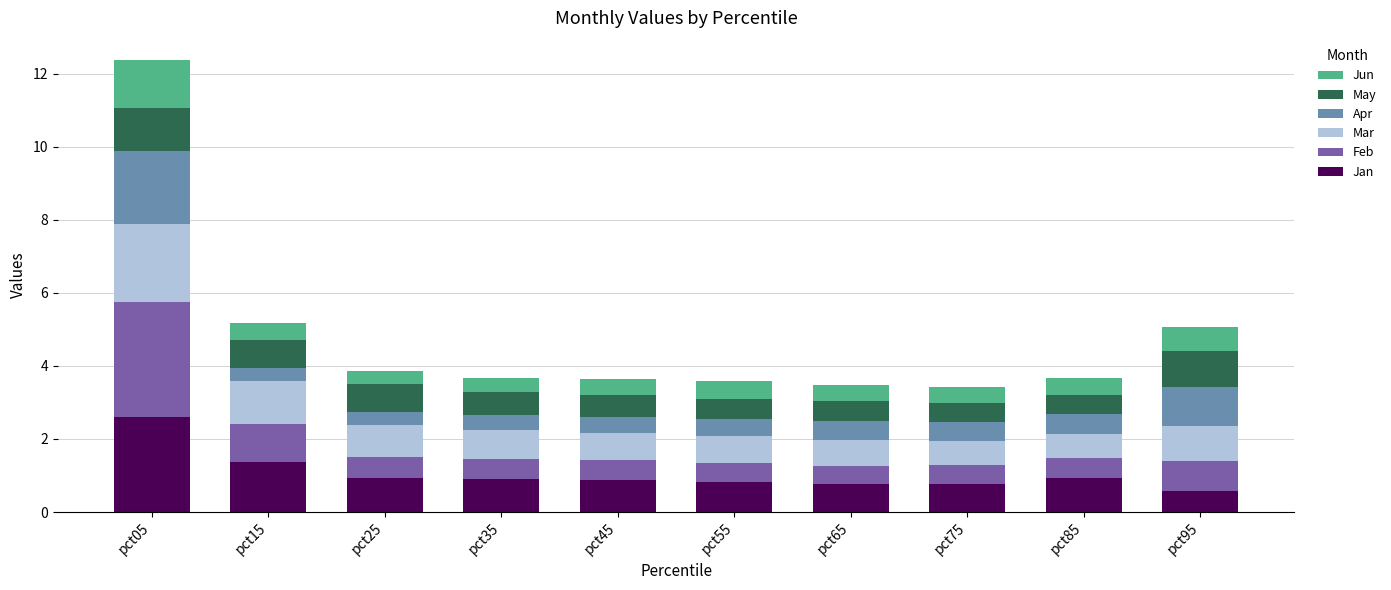

What is the total value across all series at pct45?

3.6